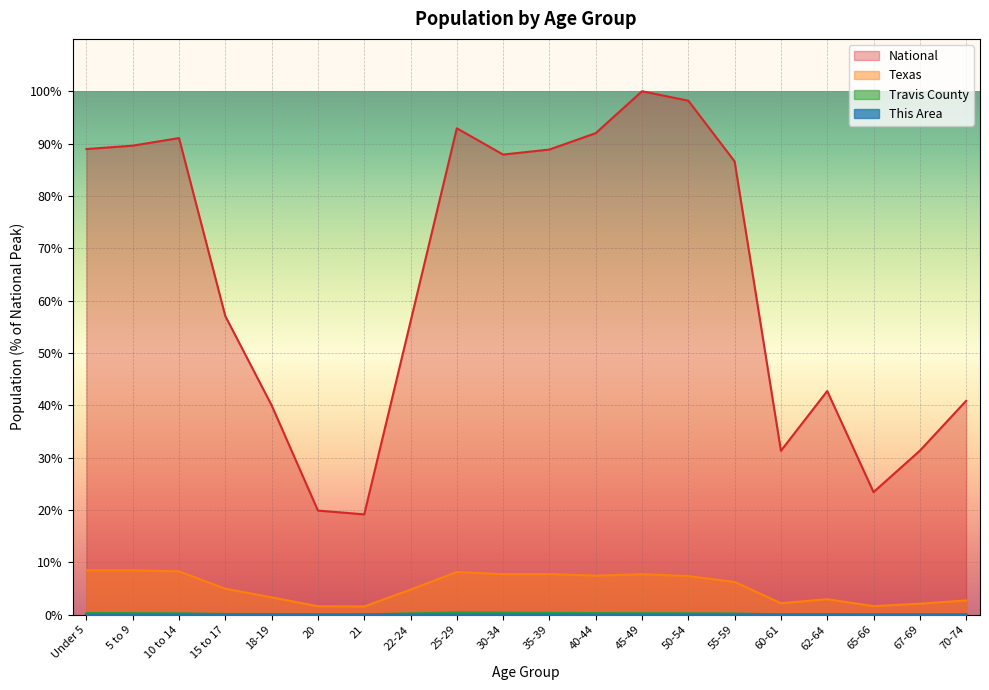

At which category is the sum across all series the highest?

45-49